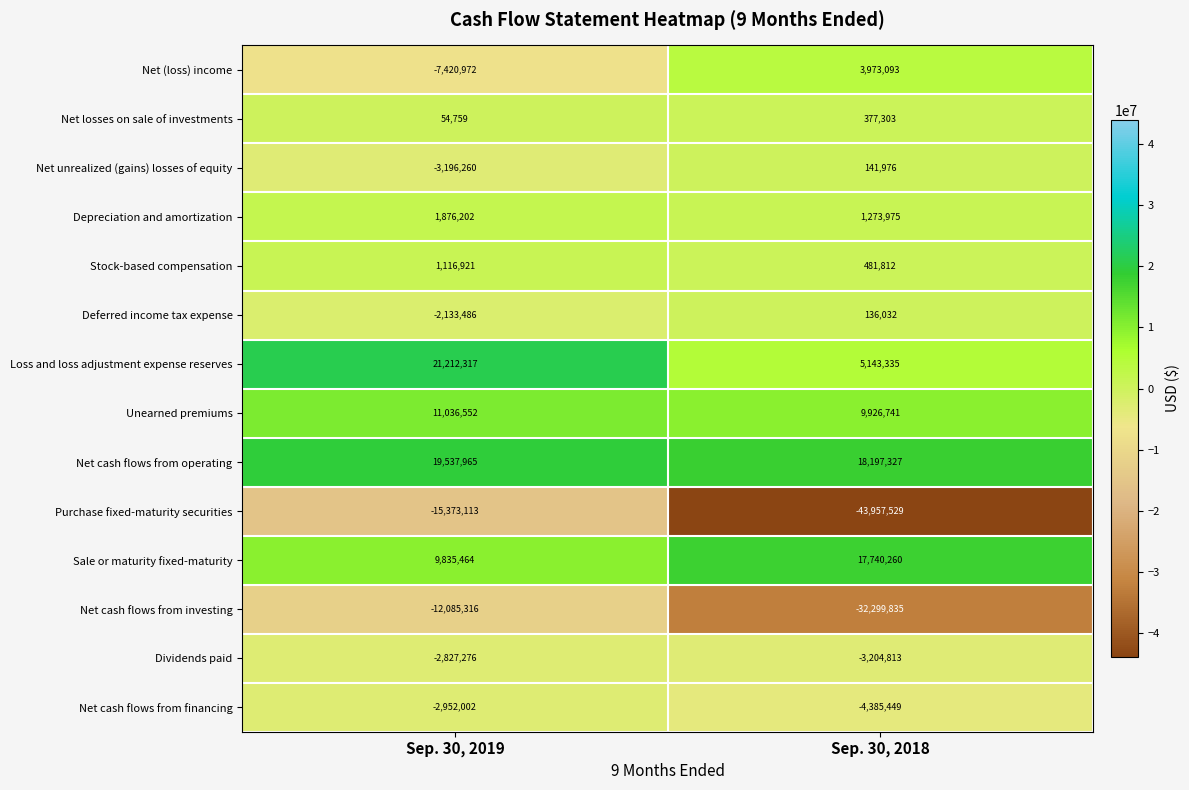

What is the sum of the Net (loss) income values at Sep. 30, 2019 and Sep. 30, 2018?

-3447879